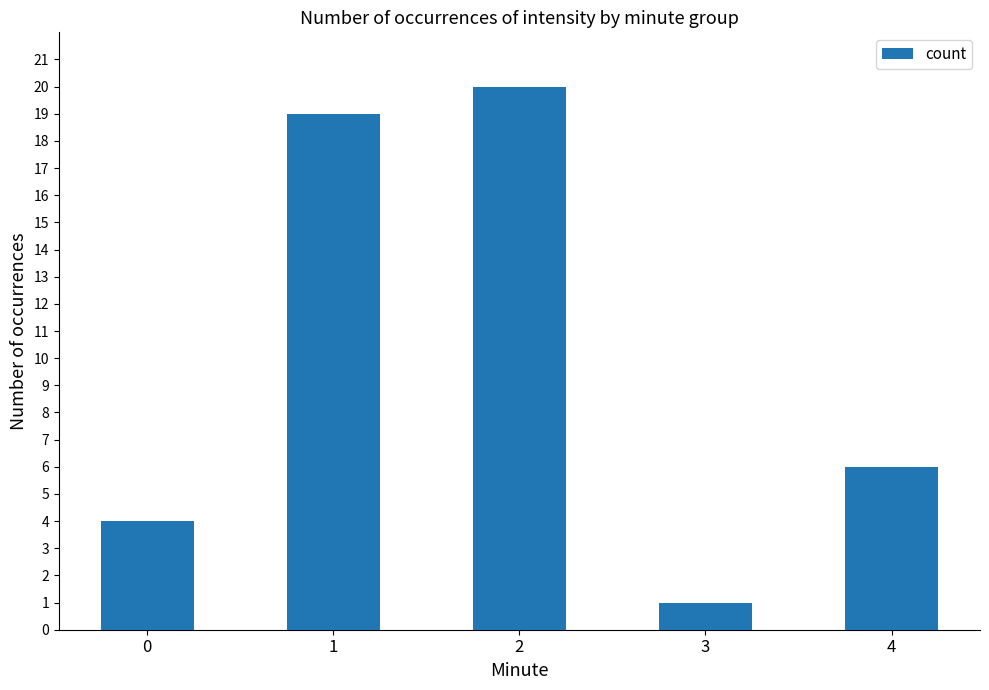

Reading left to right, what are all the values shown in this chart?

4	19	20	1	6